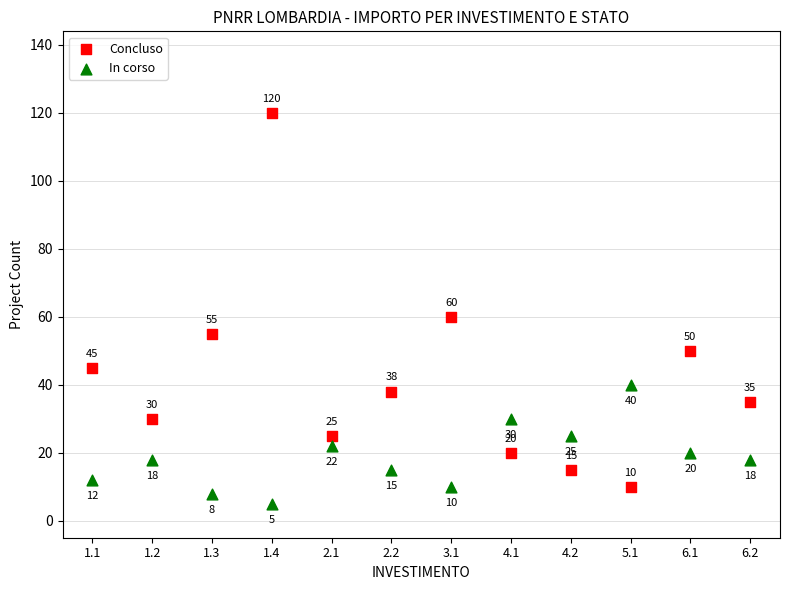

Which series has the widest spread of Y values?

Concluso